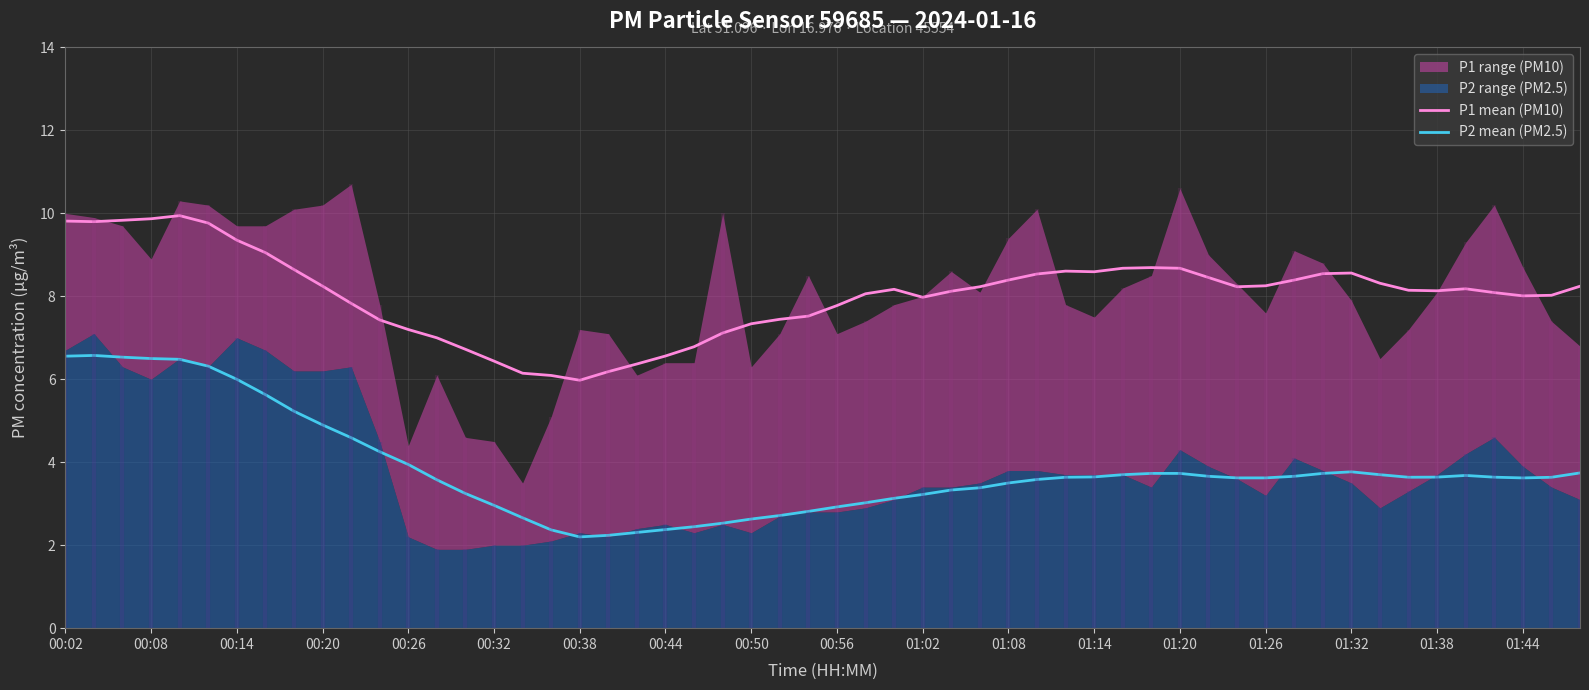

Rank the series by their maximum value, from highest to lowest.

P1, P2